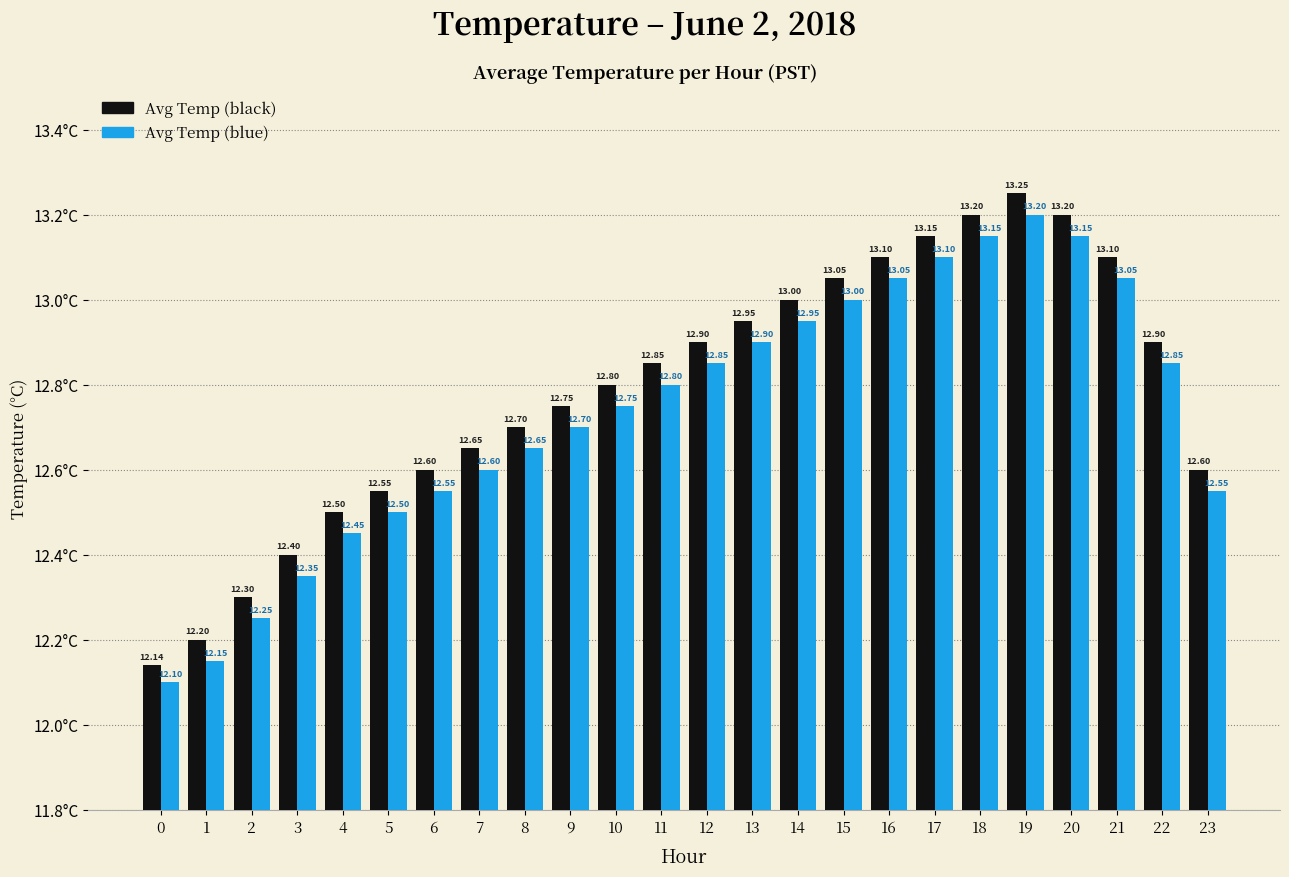

Is it true that Avg Temp (blue) equals 12.7 at 8?

True